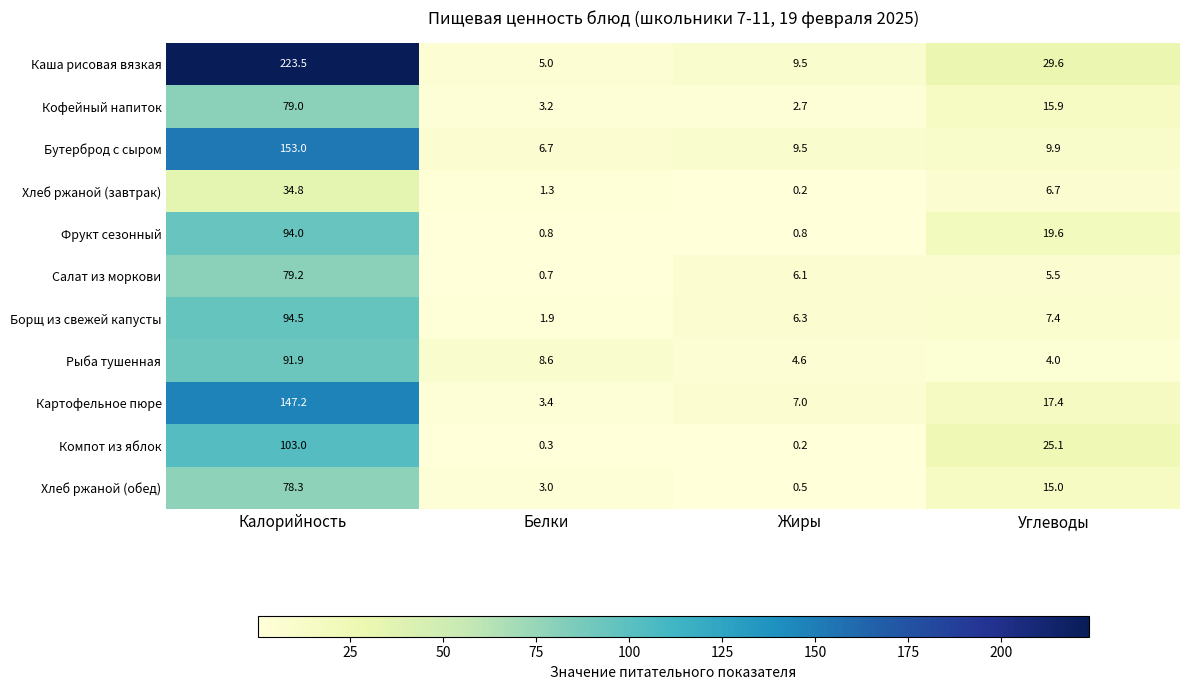

At Белки, list the series in order from largest to smallest.

Рыба тушенная, Бутерброд с сыром, Каша рисовая вязкая, Картофельное пюре, Кофейный напиток, Хлеб ржаной (обед), Борщ из свежей капусты, Хлеб ржаной (завтрак), Фрукт сезонный, Салат из моркови, Компот из яблок